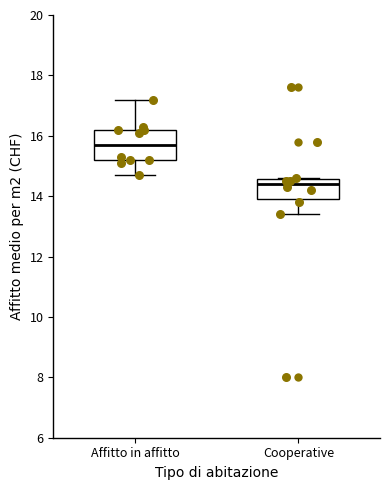

Comparing the boxes themselves (not the whiskers), which one is the tallest?

Affitto in affitto